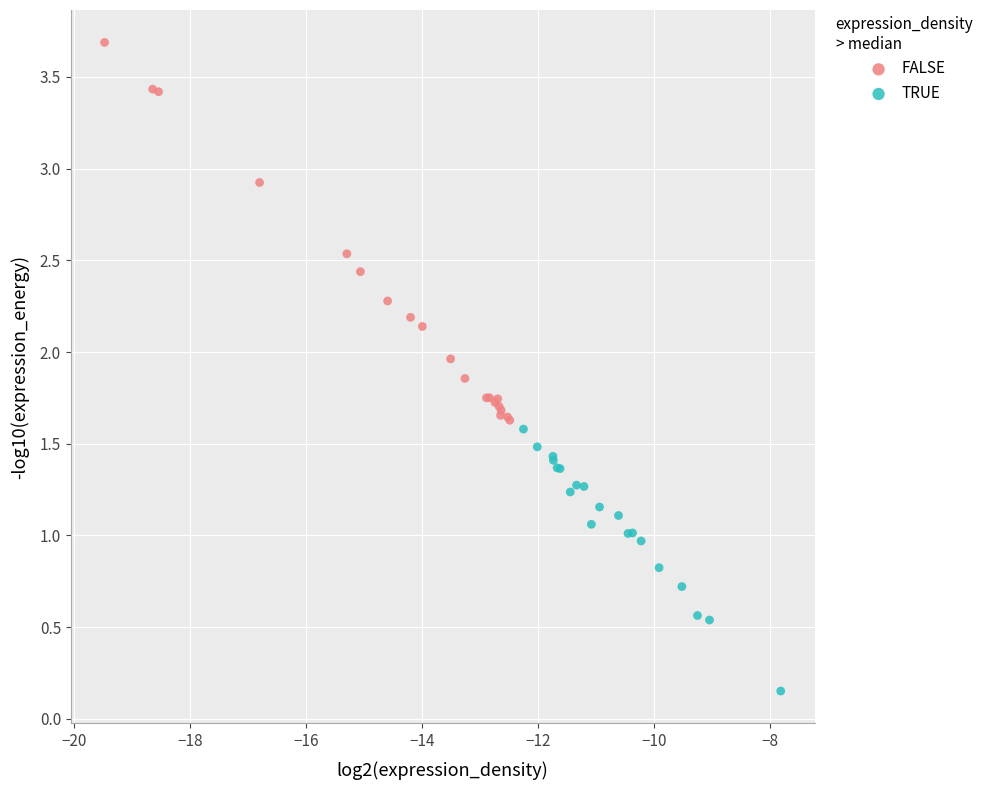

Which series has the widest spread of Y values?

FALSE